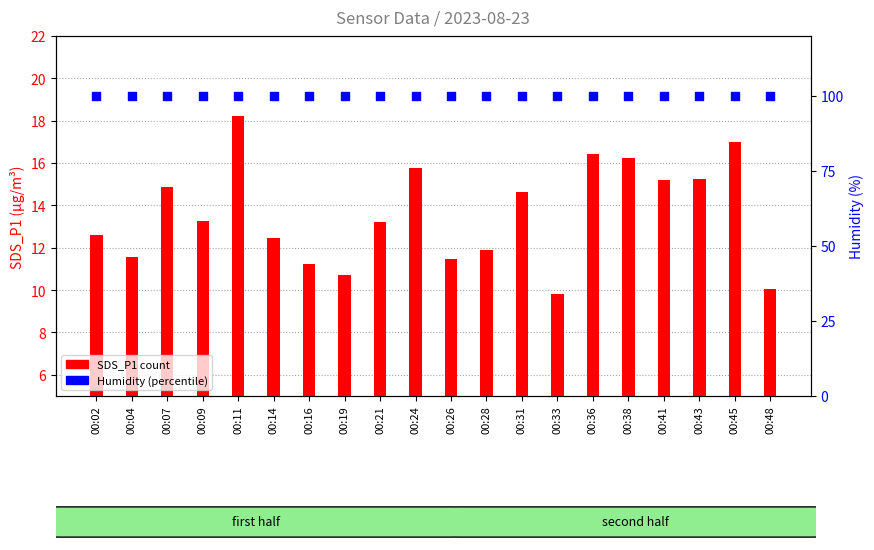

Which series reaches the maximum Y coordinate?

Humidity